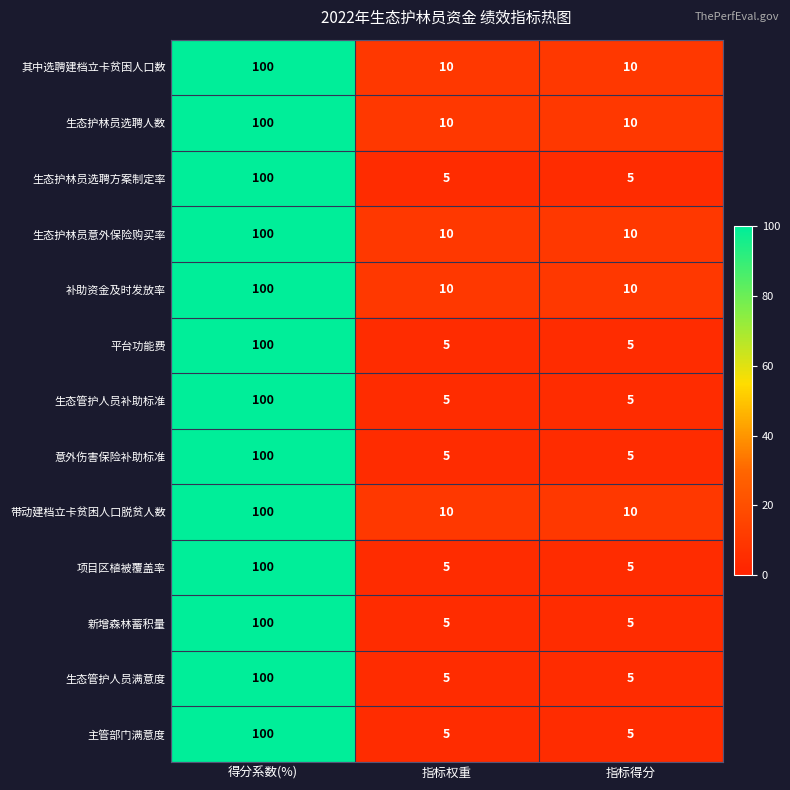

What is the difference between the highest and lowest values at 指标得分?

5